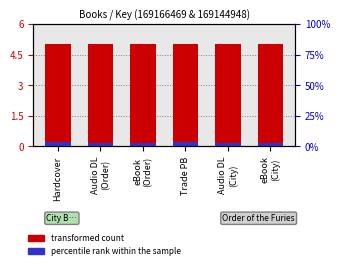

Count the transformed count values in the range 4 to 5.

6